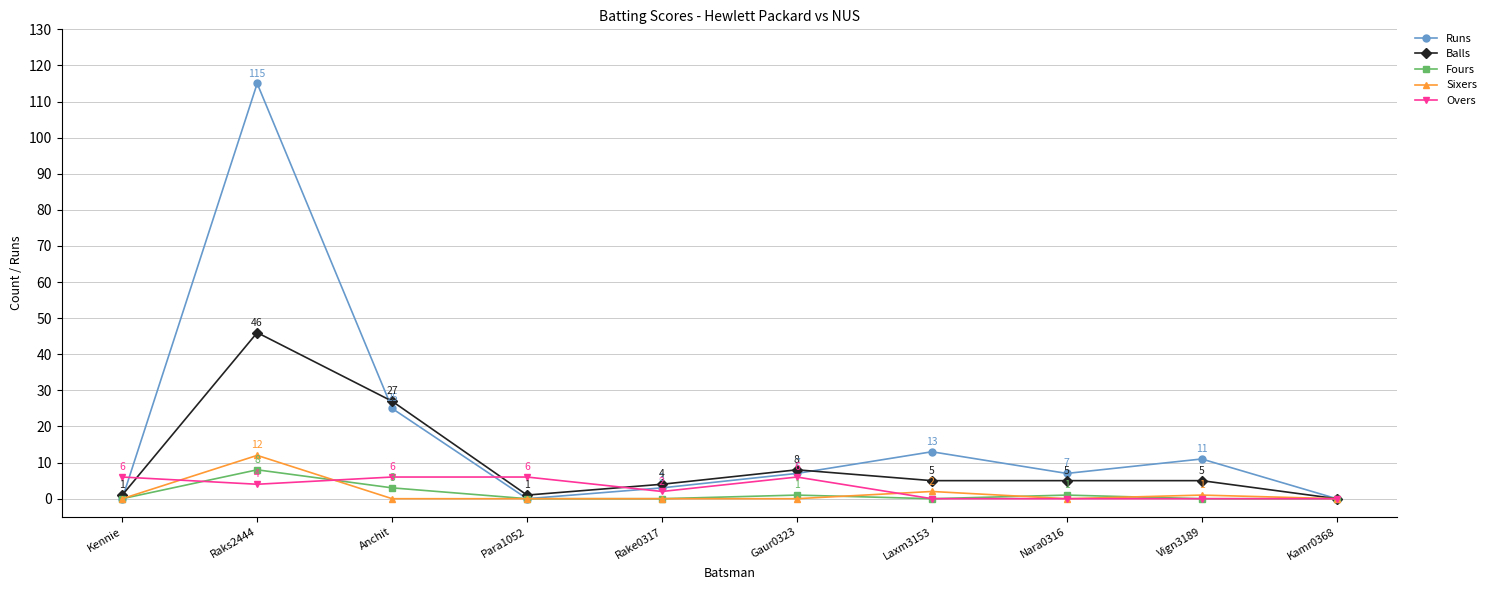

What is the difference between the maximum and minimum values in the Runs series?

115